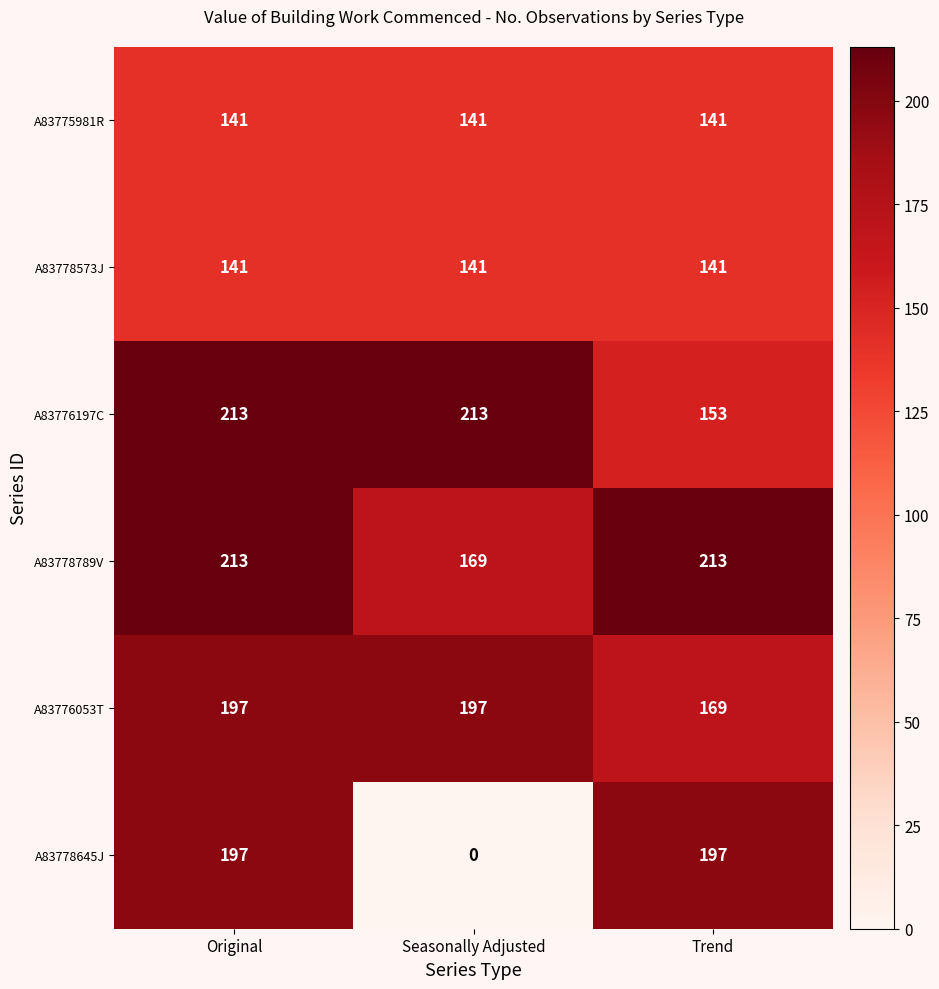

Where is A83778645J nearest to the value 98?

Seasonally Adjusted